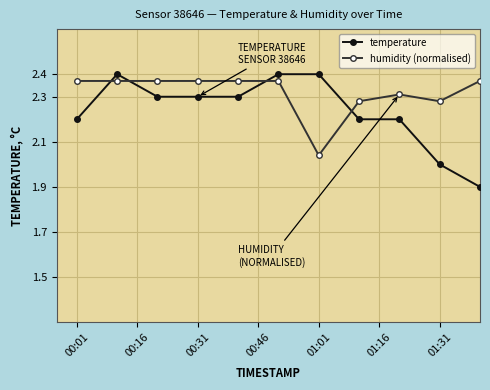

Which series has the largest range (max minus min)?

temperature